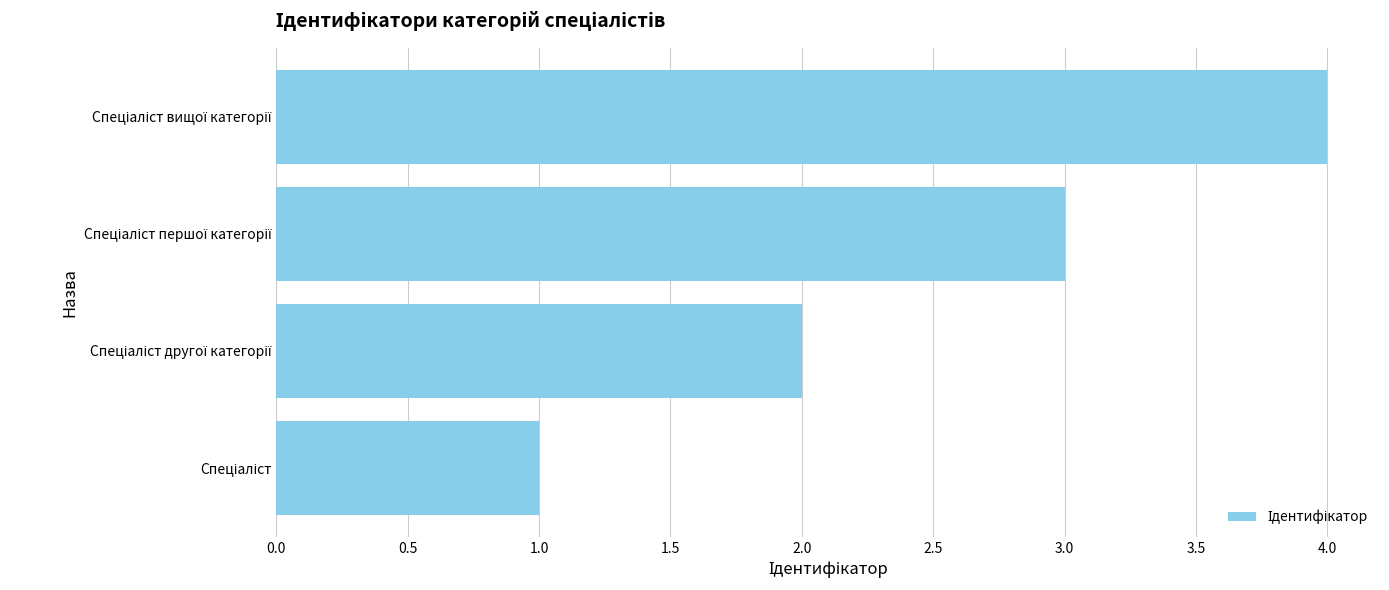

What is the sum of all values?

10